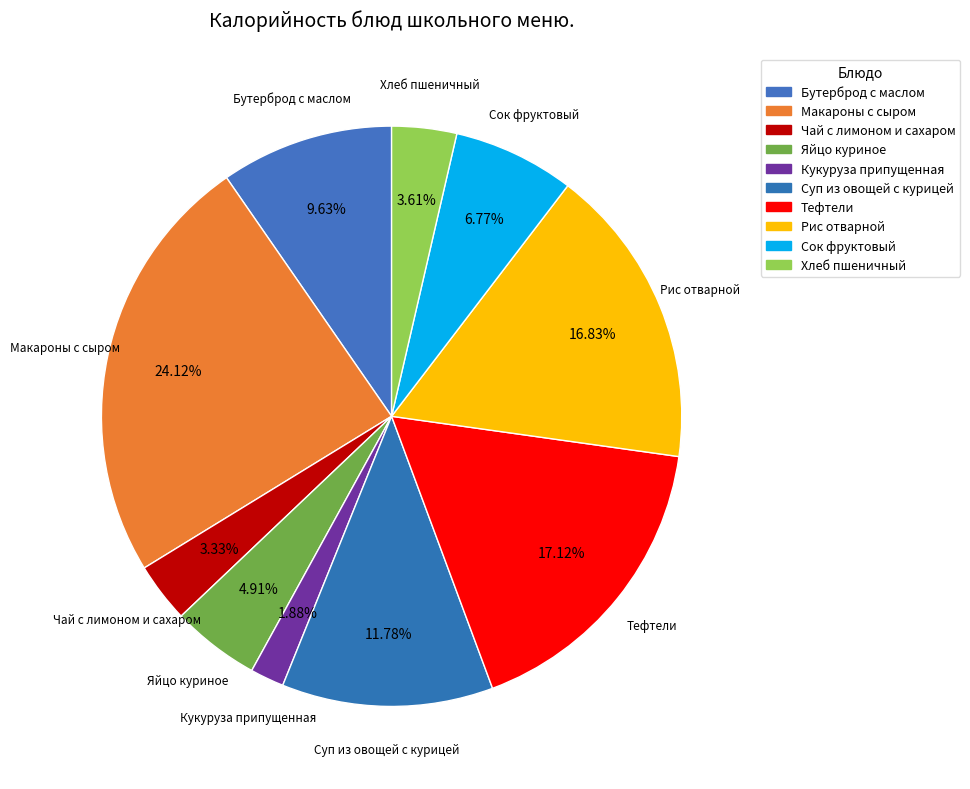

How many segments does this pie chart have?

10